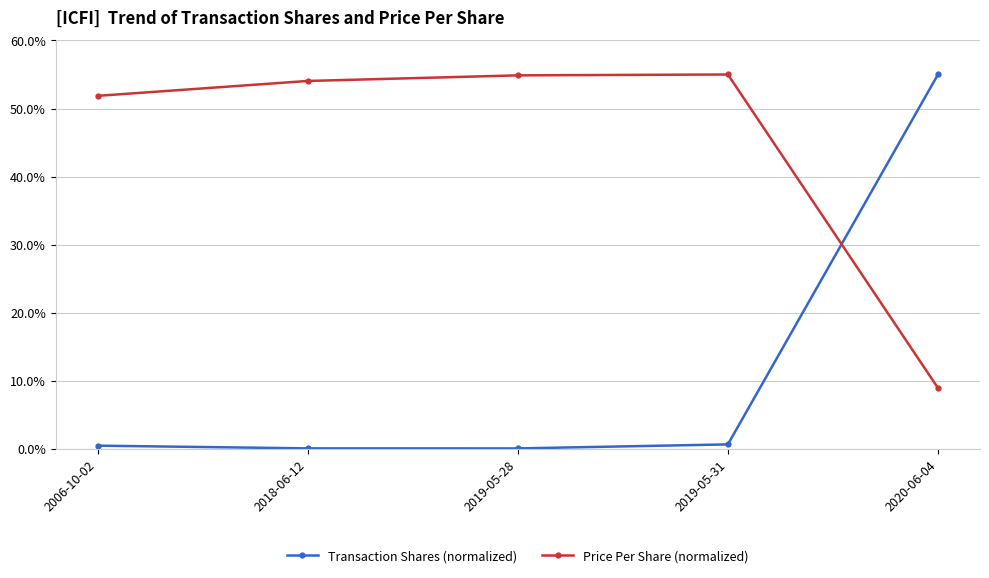

How many interior local valleys does the Transaction Shares (normalized) series have?

1